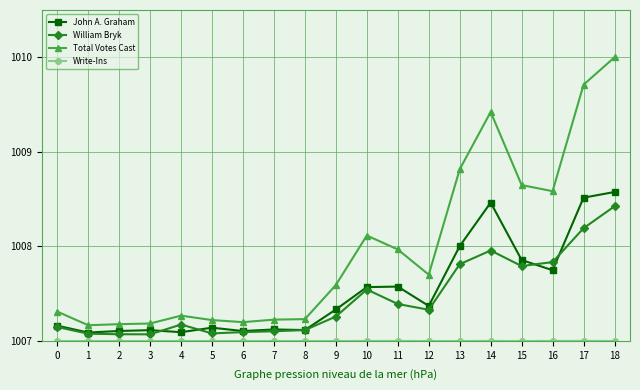

True or false: John A. Graham has a value of 1007.1 at 3.

True